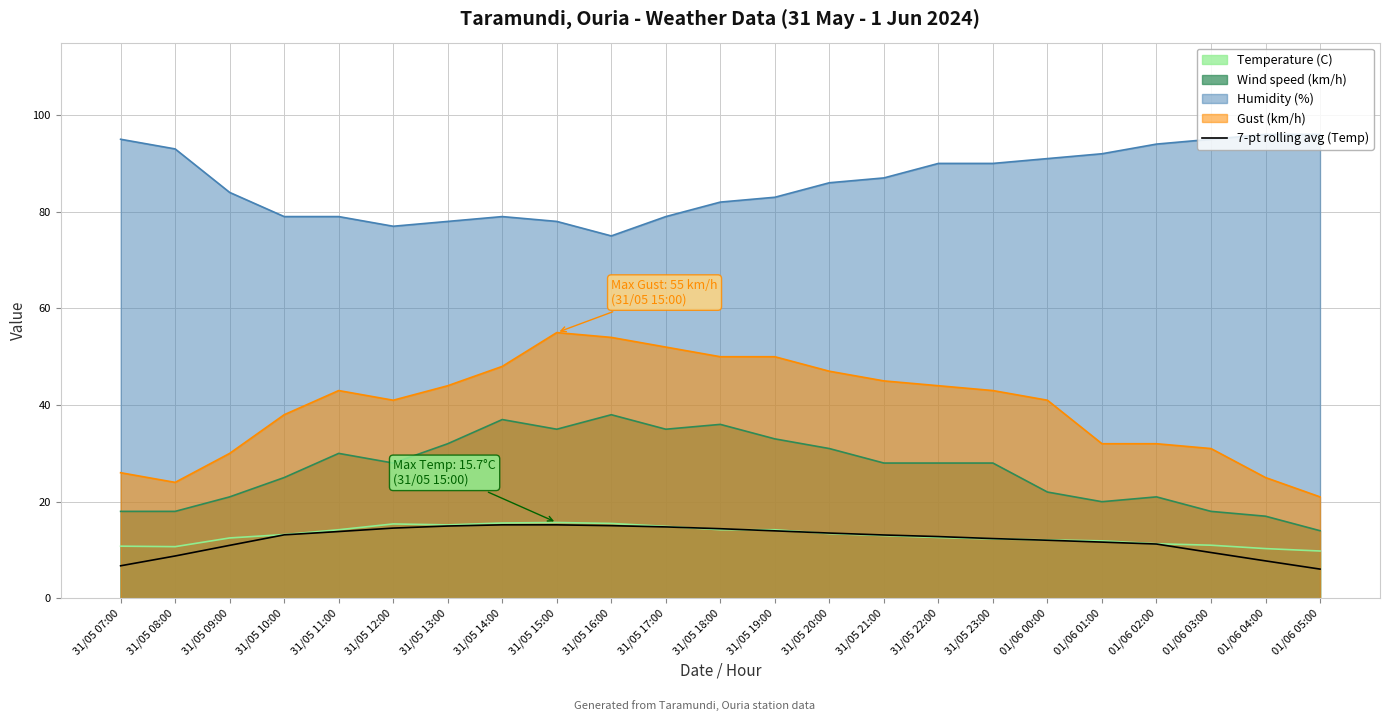

How many data points are less than 13?

11